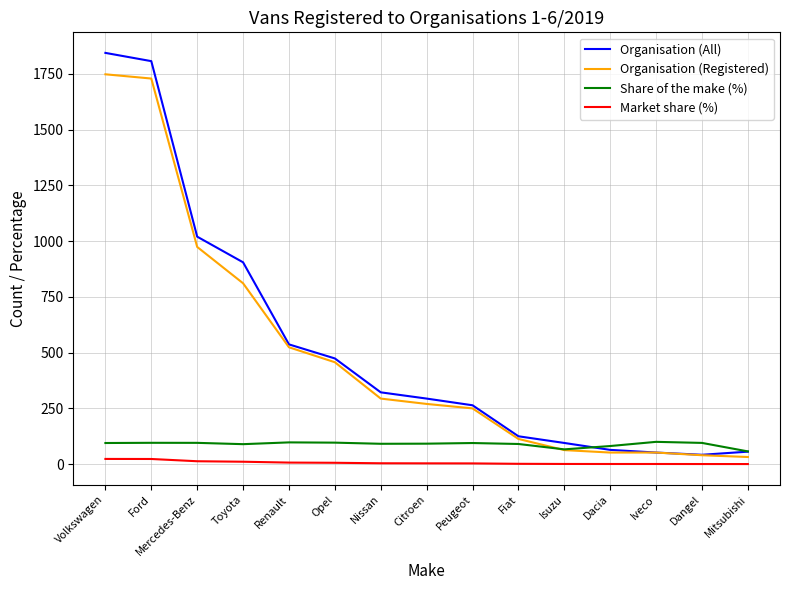

What is the approximate value of Organisation (Registered) at Citroen?

270.0